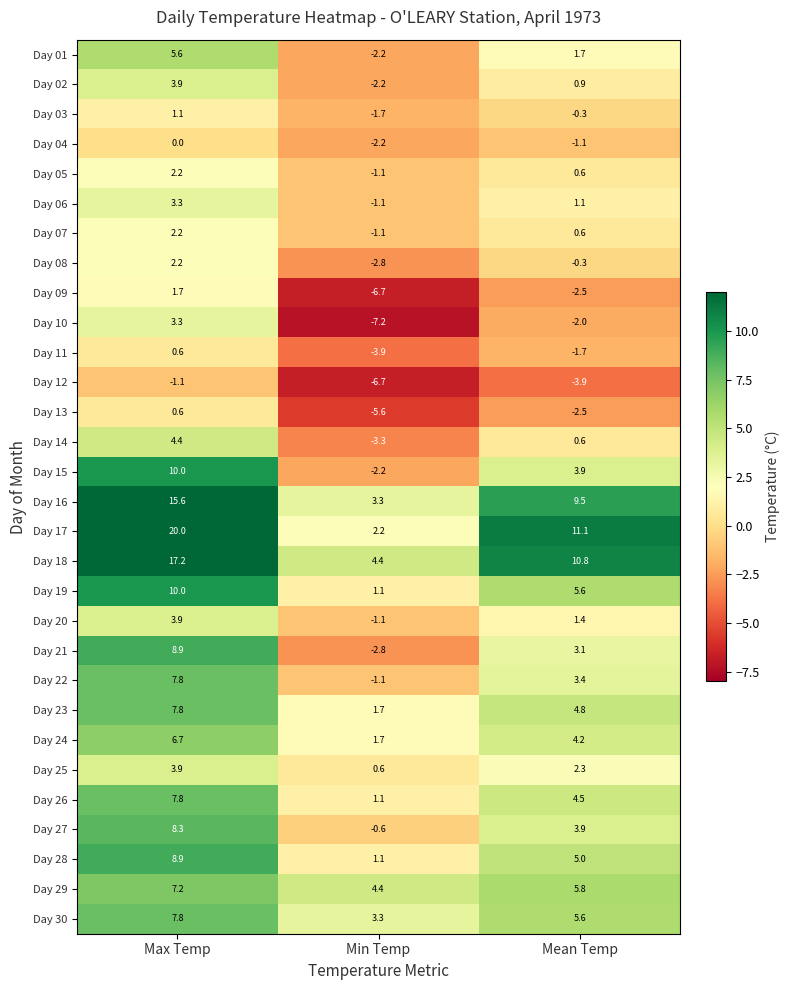

Which series has the largest total across all categories?

Day 17